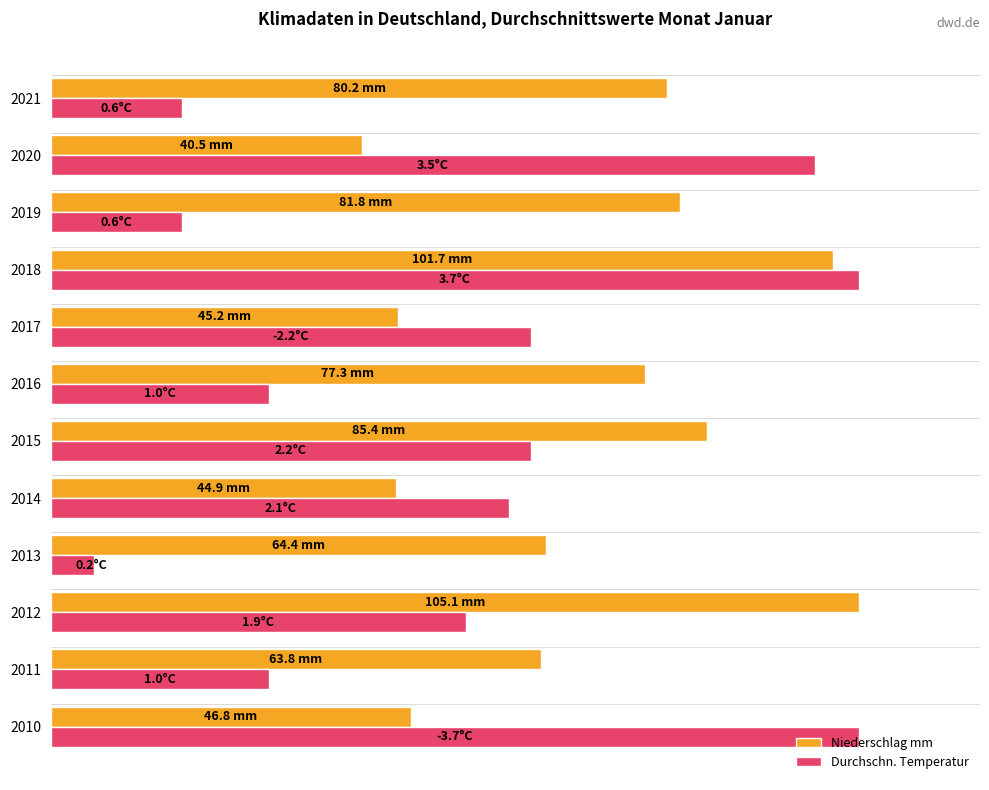

What is the greatest value displayed?

100.0